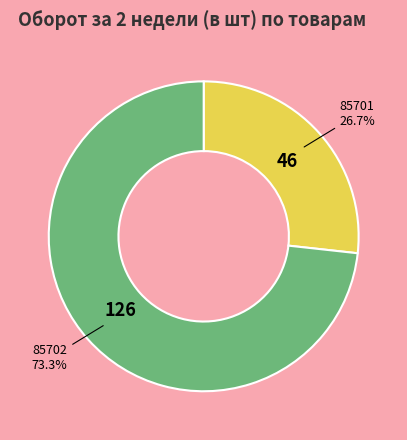

Count the number of slices in the pie.

2